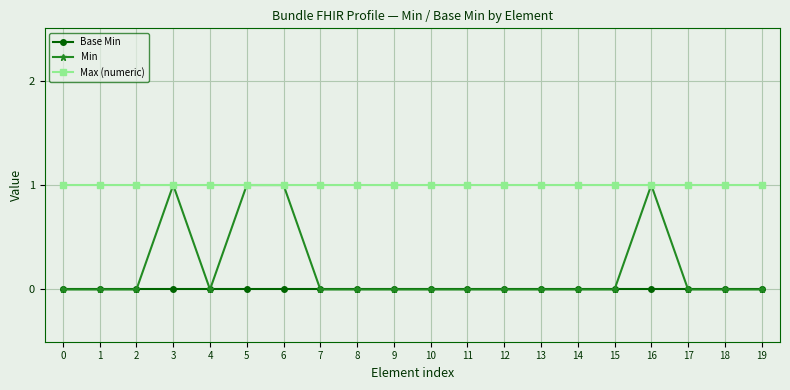

Which series has the largest total across all categories?

Max (numeric)